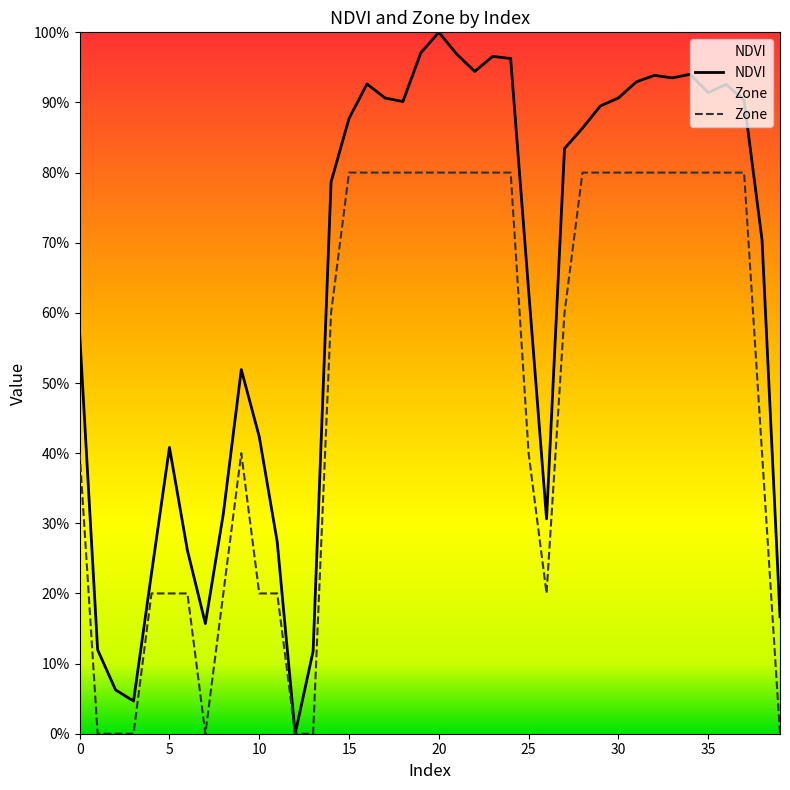

List the series in order of their peak value, lowest first.

Zone, NDVI